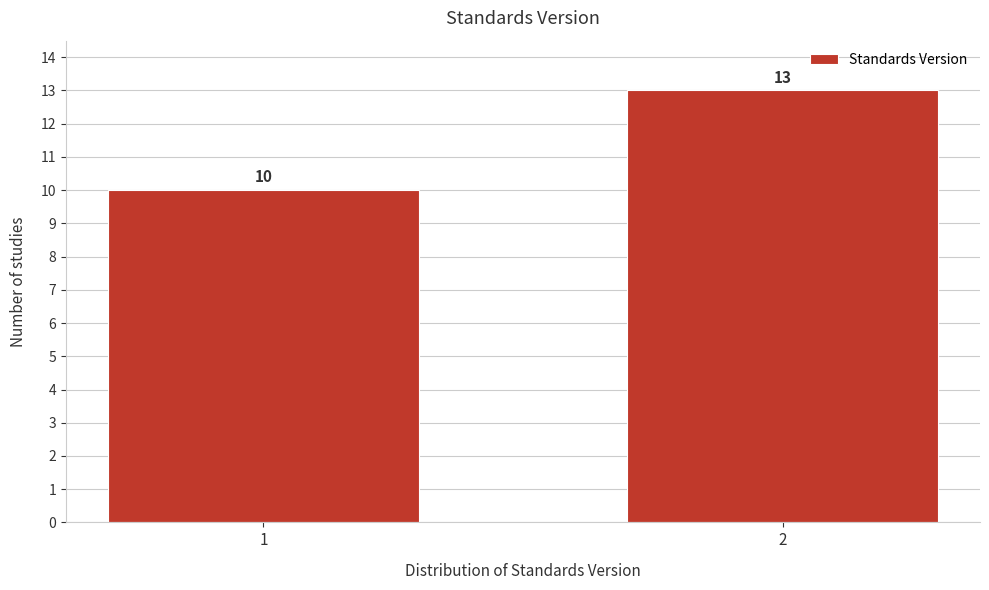

Reading left to right, transcribe all the data shown in this chart.

1=10	2=13